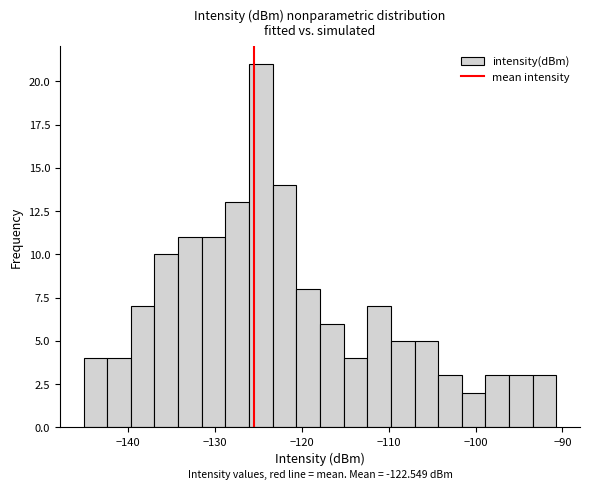

Read against the x-axis, roughly where is the centre of the tallest bar?

-125